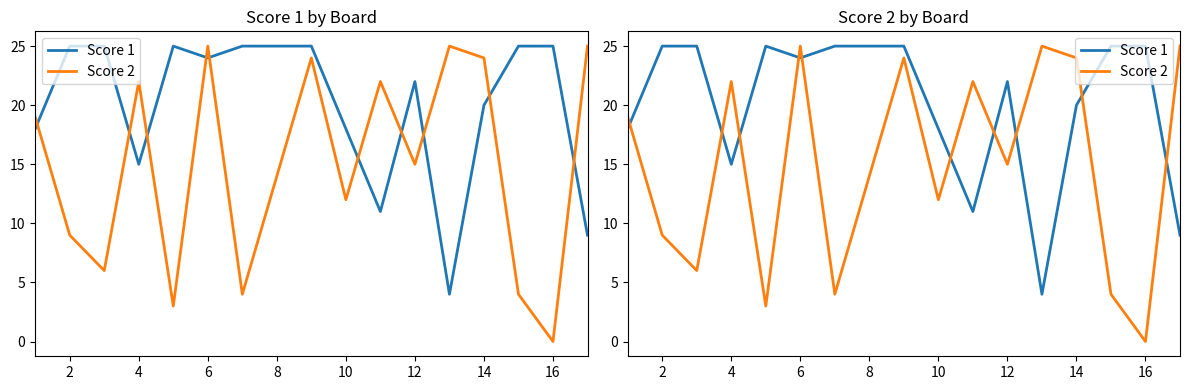

Reading right to left, list all the values displayed in this chart.

Score 1: 9	25	25	20	4	22	11	18	25	25	25	24	25	15	25	25	18
Score 2: 25	0	4	24	25	15	22	12	24	14	4	25	3	22	6	9	19